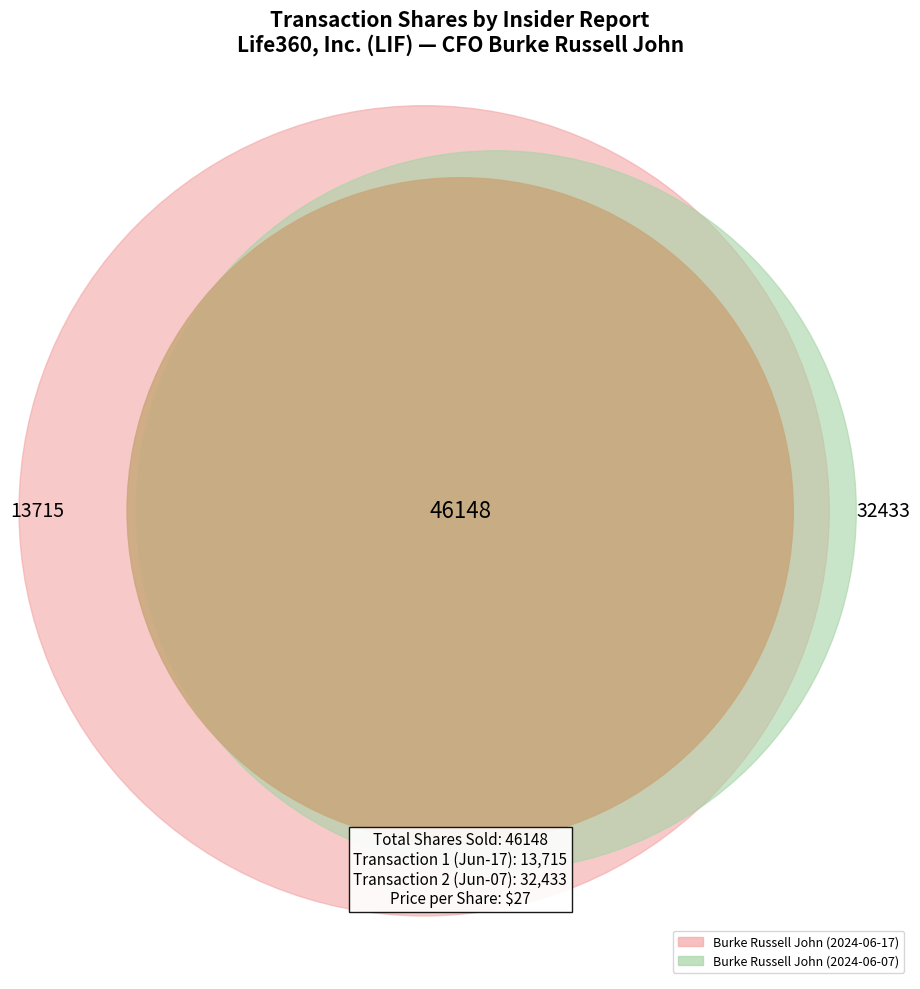

Which slice represents more than half of the pie?

Burke Russell John (2024-06-07)